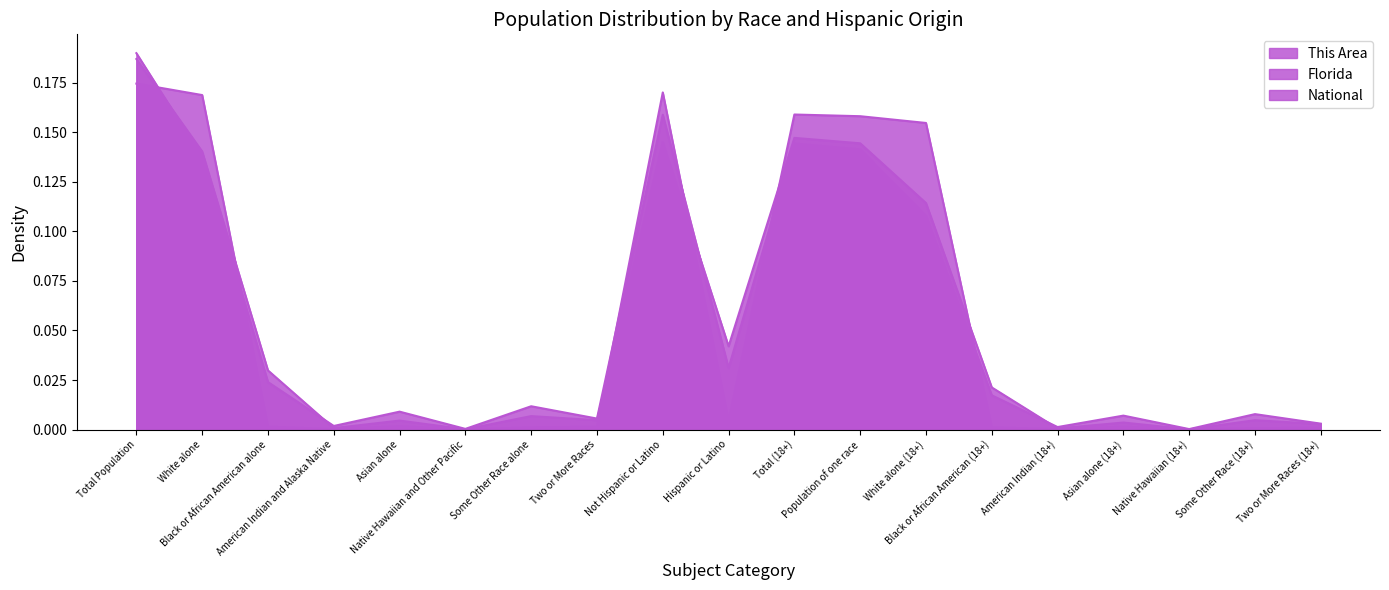

Between which two adjacent categories do National and This Area first intersect?

Total Population and White alone